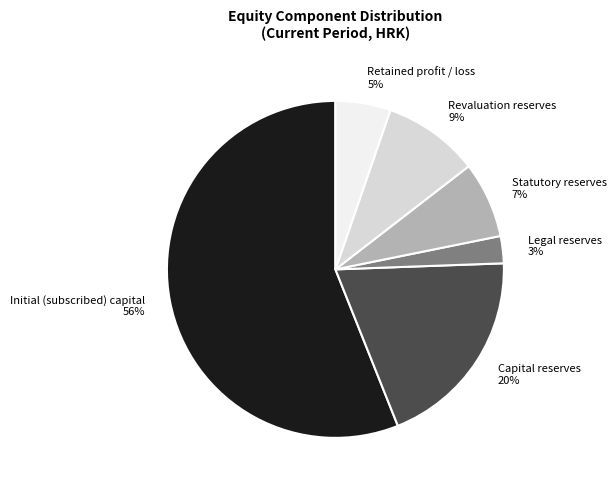

Which has a higher value, Capital reserves 20% or Legal reserves 3%?

Capital reserves 20%